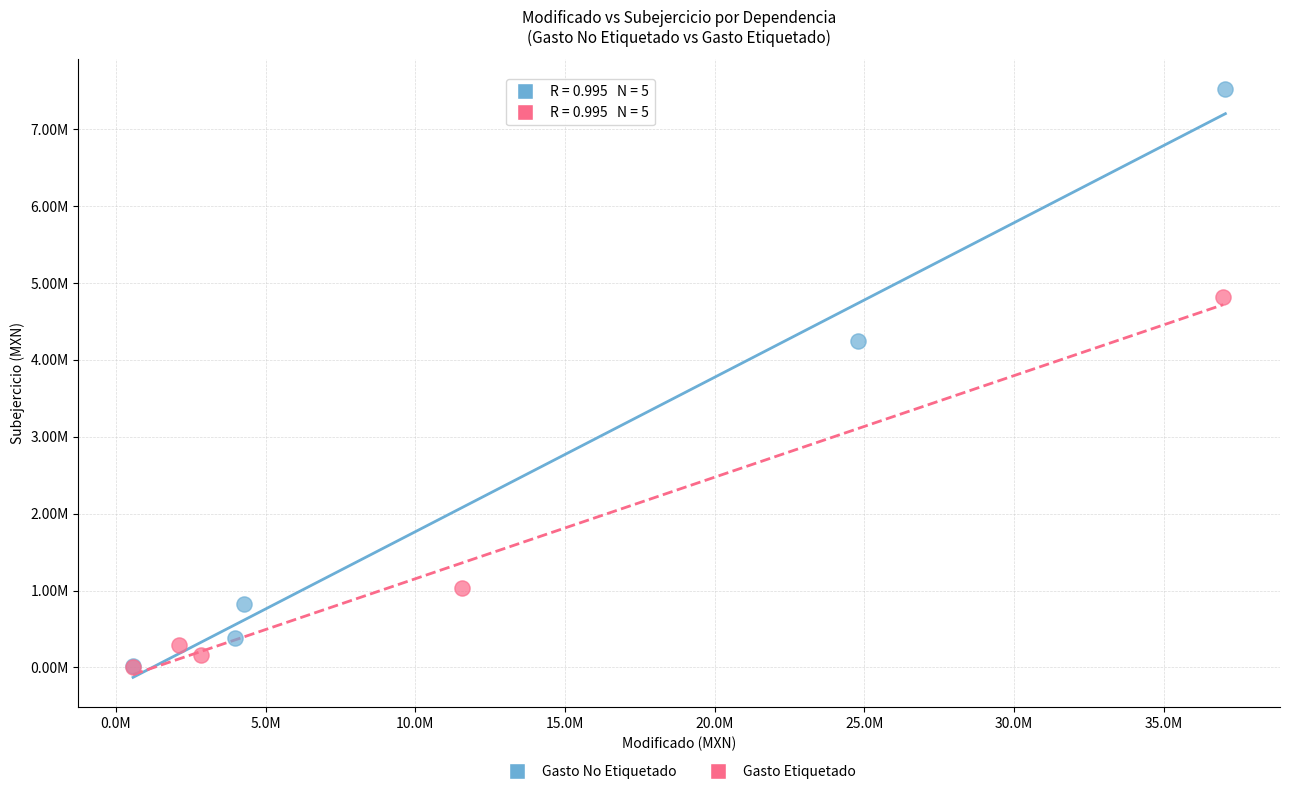

What are all the series names shown in the legend?

Gasto No Etiquetado, Gasto Etiquetado